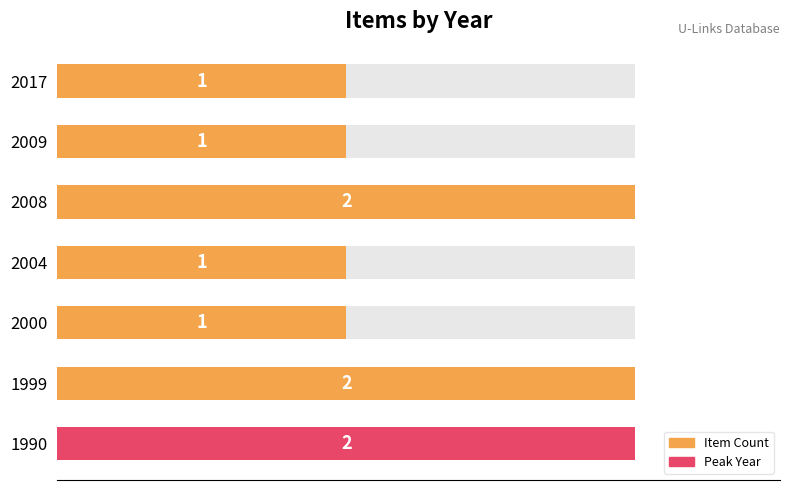

Is it true that the value at 2000 is 1?

True